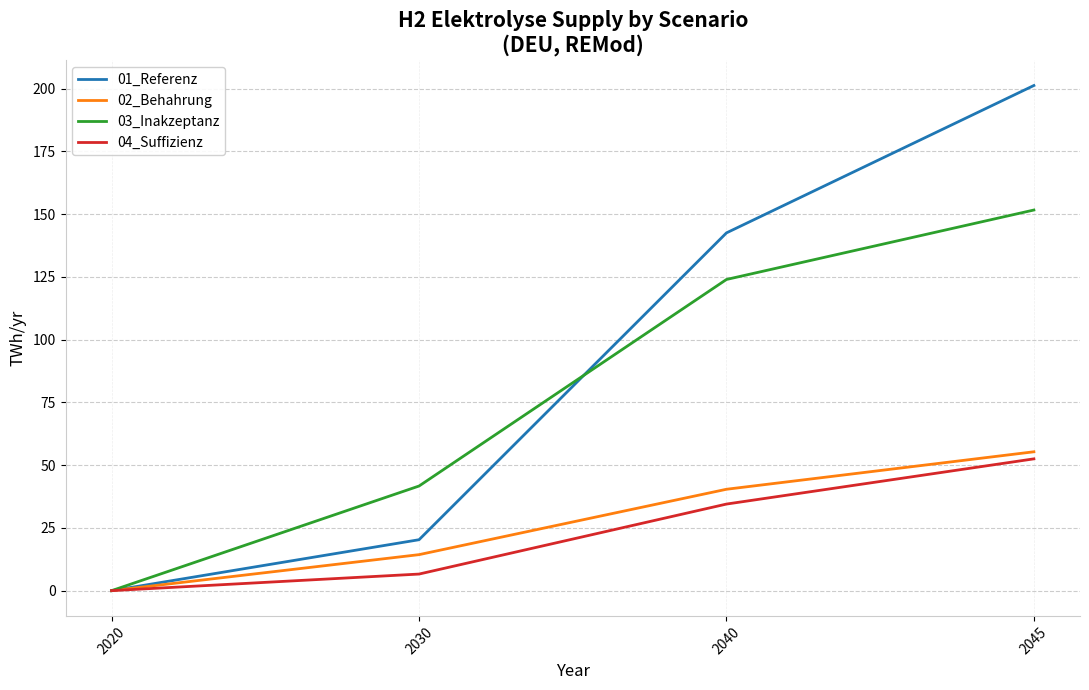

Which series has the largest range (max minus min)?

01_Referenz